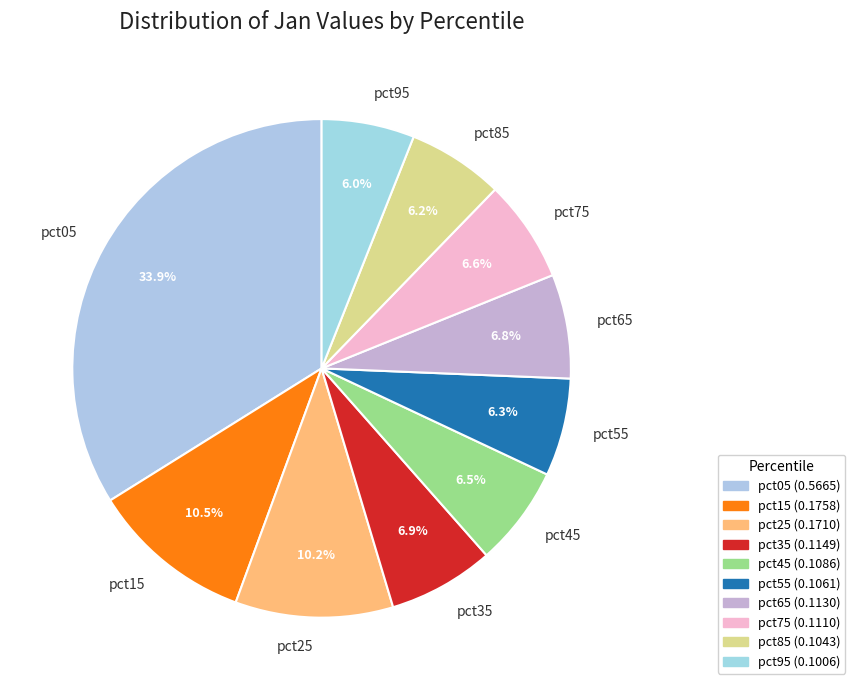

What is the largest slice in the pie chart?

pct05